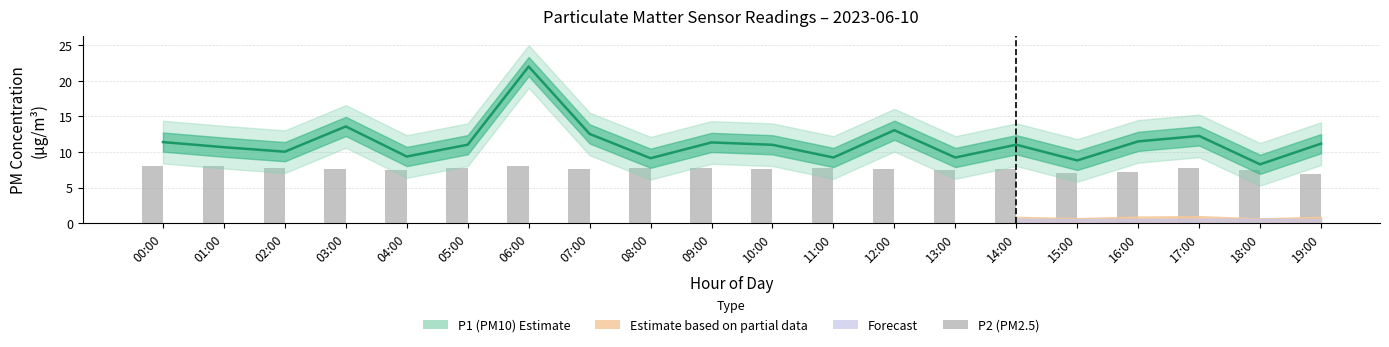

List the labels in order of P1 (PM10) Estimate value, smallest first.

18:00, 15:00, 08:00, 11:00, 13:00, 04:00, 02:00, 01:00, 10:00, 05:00, 14:00, 19:00, 09:00, 00:00, 16:00, 17:00, 07:00, 12:00, 03:00, 06:00